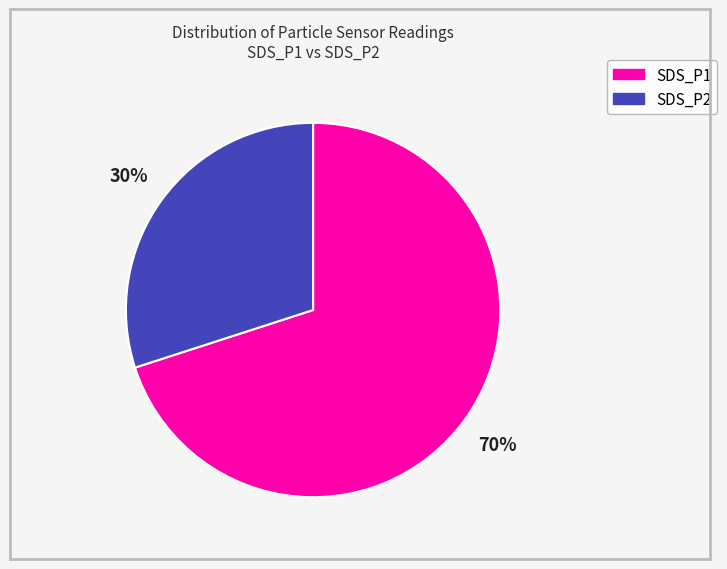

Is the sum of SDS_P2 and SDS_P1 greater than half?

Yes